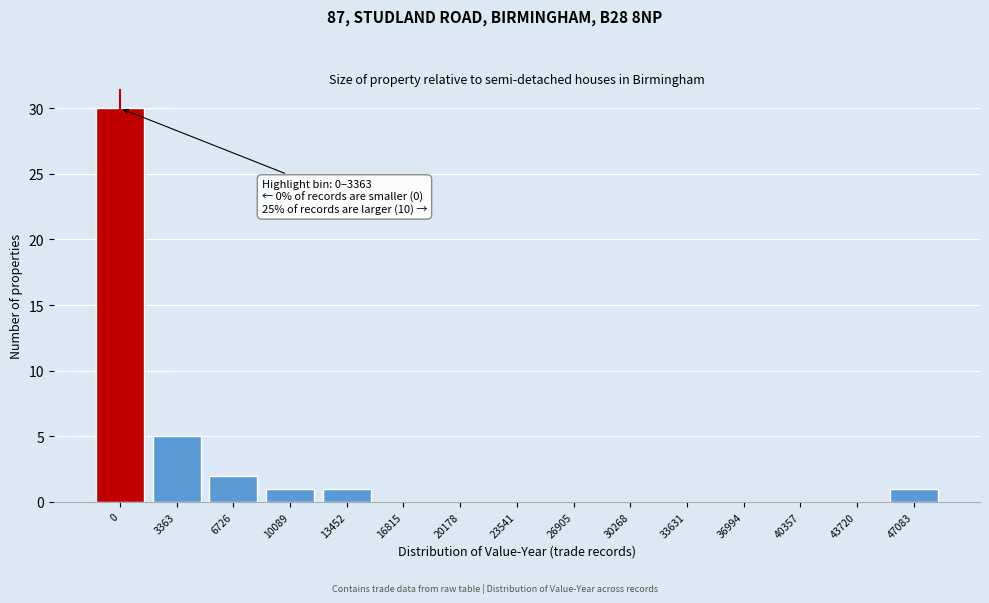

Reading right to left, extract all data points from this chart.

47083=1	43720=0	40357=0	36994=0	33631=0	30268=0	26905=0	23541=0	20178=0	16815=0	13452=1	10089=1	6726=2	3363=5	0=30